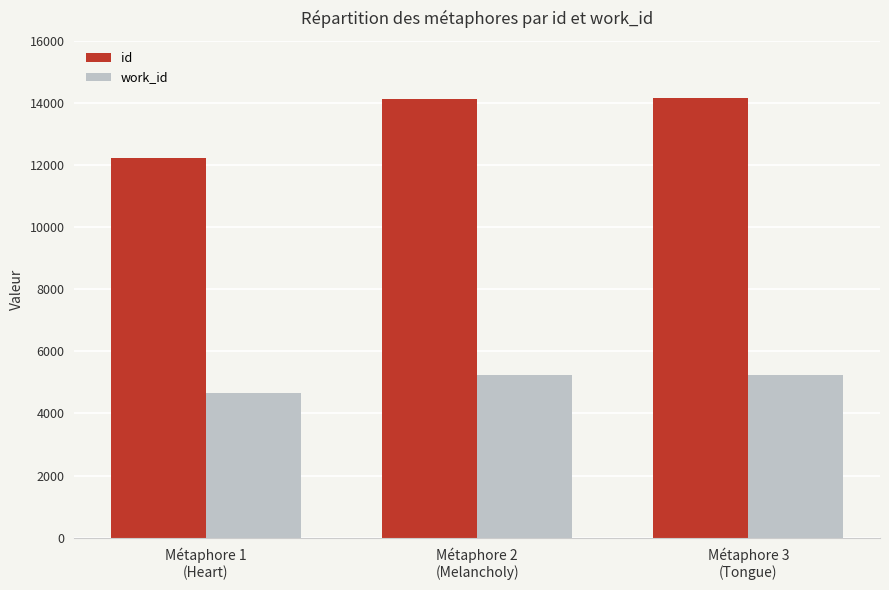

Which label corresponds to the smallest value in the chart?

Métaphore 1
(Heart)